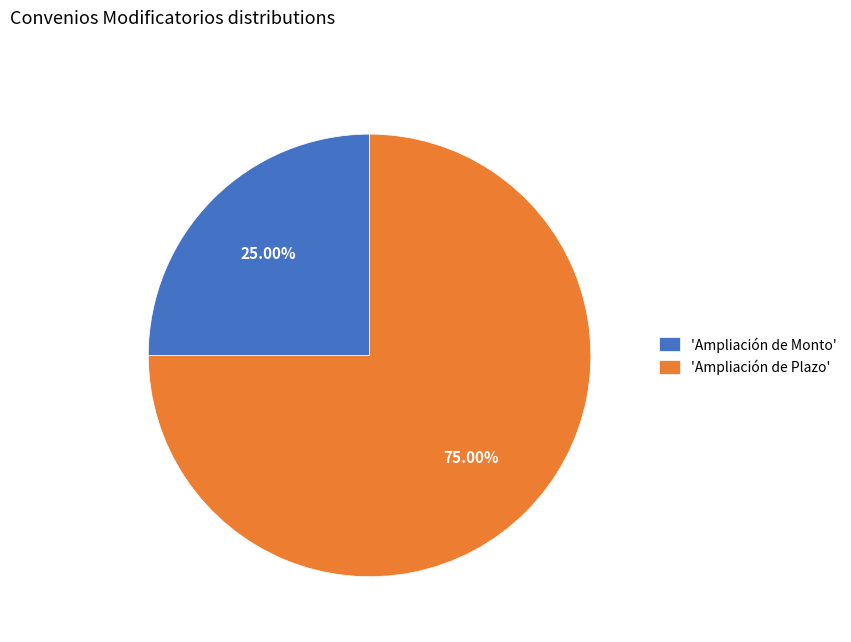

To the nearest percent, what is the average slice percentage?

50%